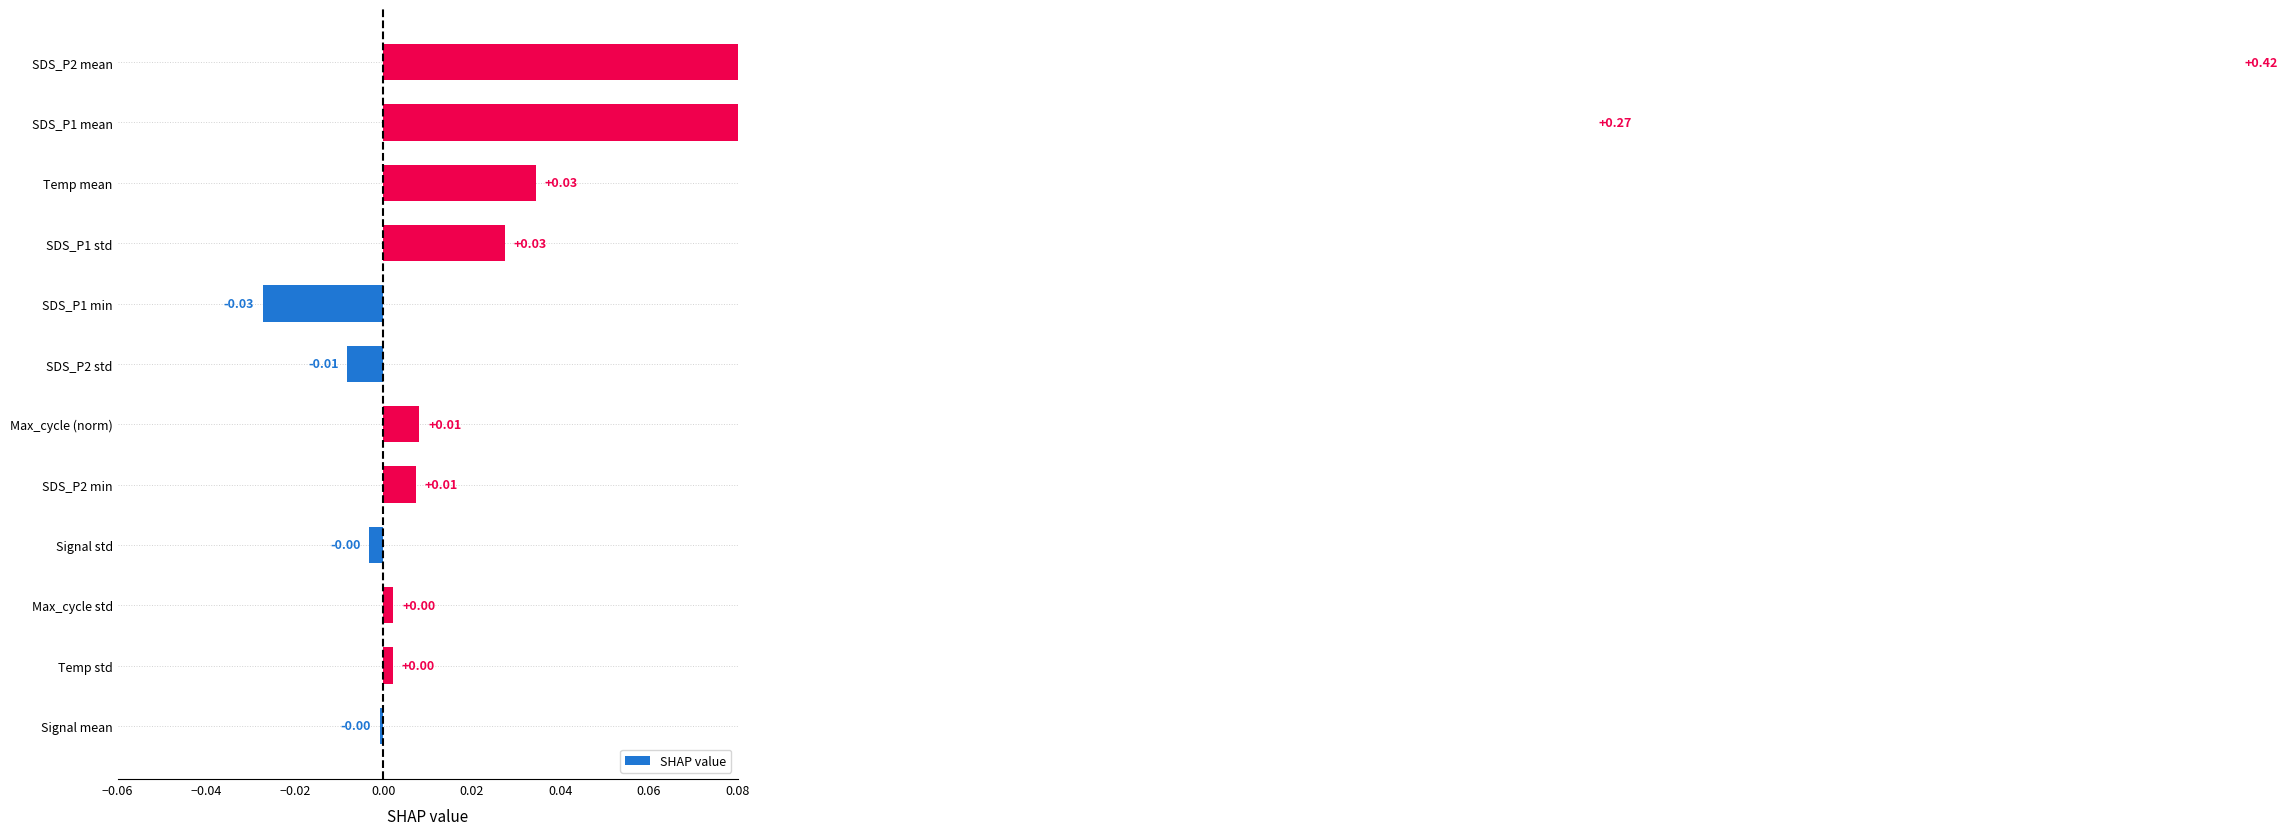

What is the sum of all values?

0.7